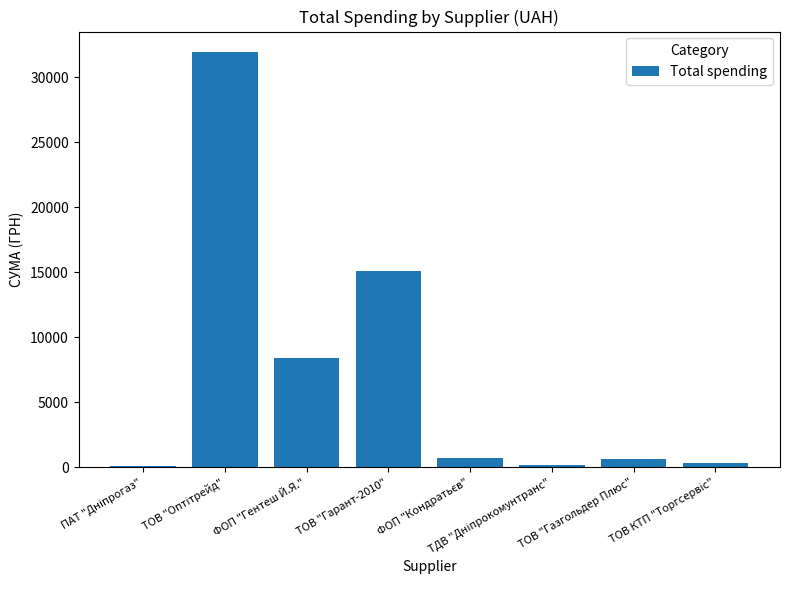

What is the sum of all values?

57361.0